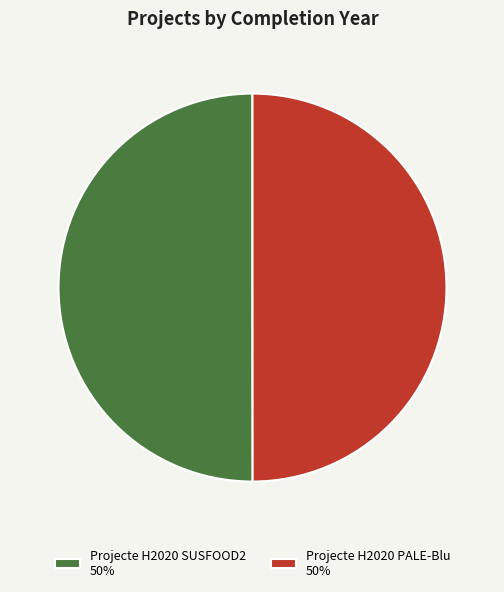

Approximately how many times larger is the value at Projecte H2020 PALE-Blu 50% compared to Projecte H2020 SUSFOOD2 50%?

1.0